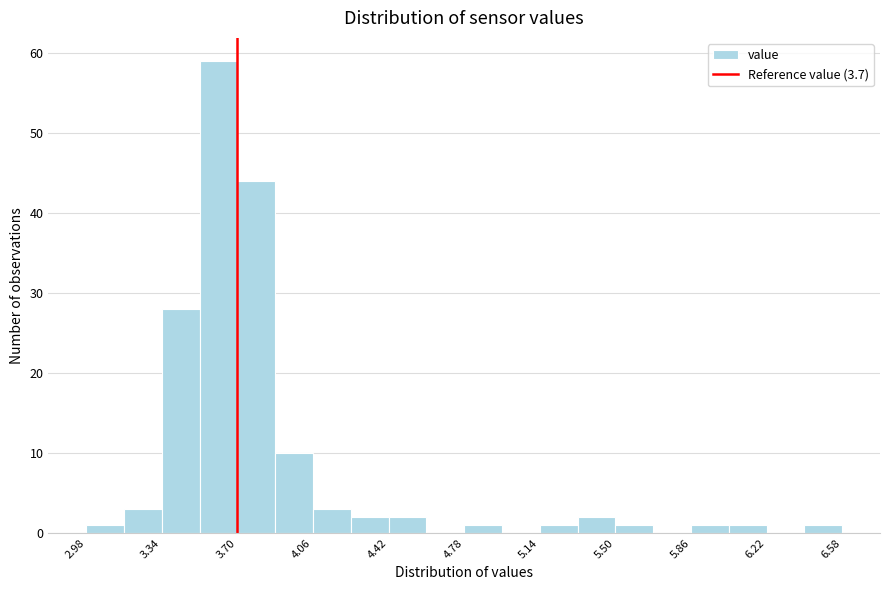

Read against the x-axis, roughly where is the centre of the tallest bar?

3.60